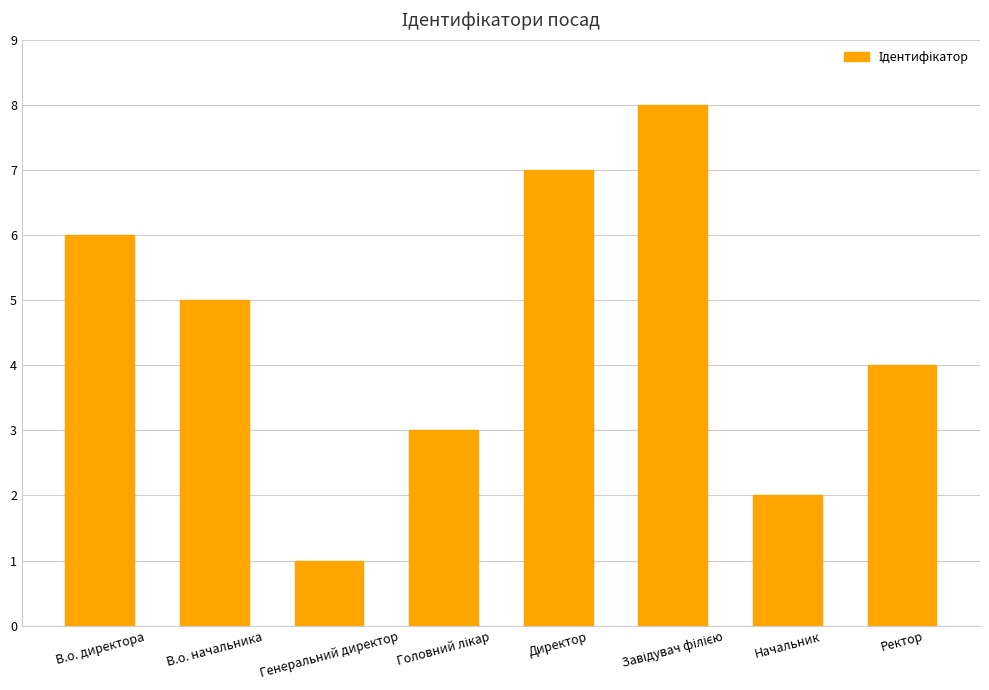

What position from the left is Генеральний директор?

3